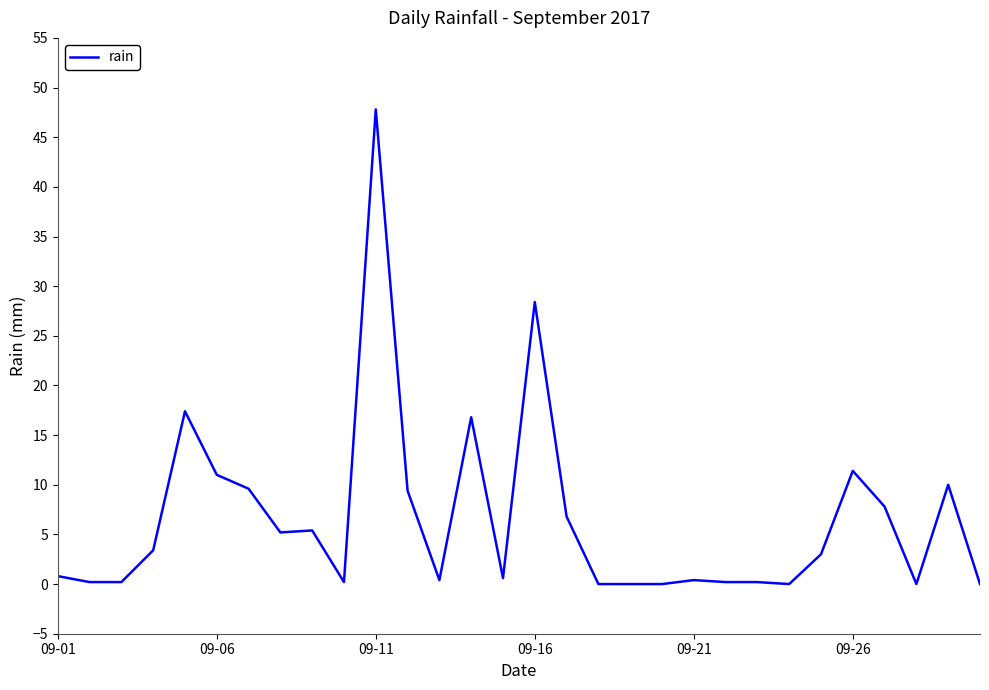

What is the difference between the maximum and minimum values?

47.8